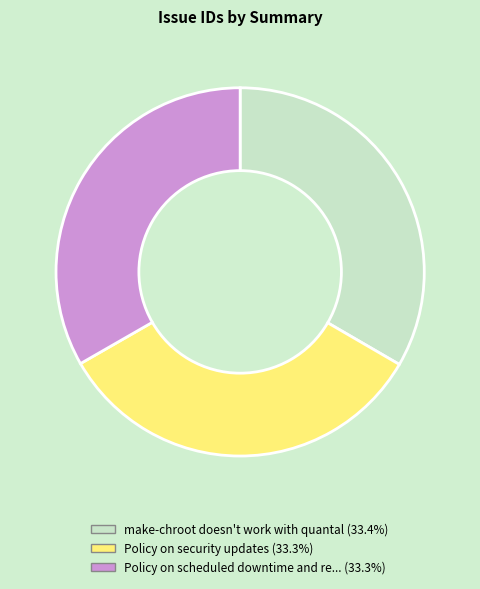

How many segments does this pie chart have?

3